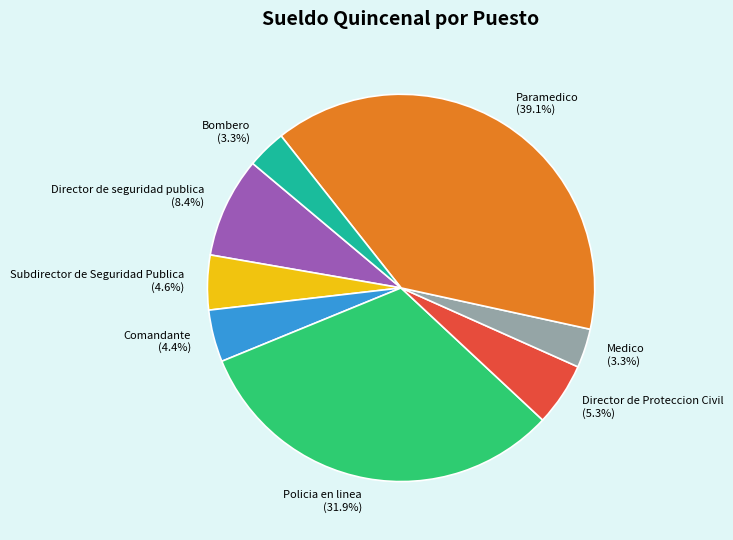

Which has a higher value, Bombero or Subdirector de Seguridad Publica?

Subdirector de Seguridad Publica